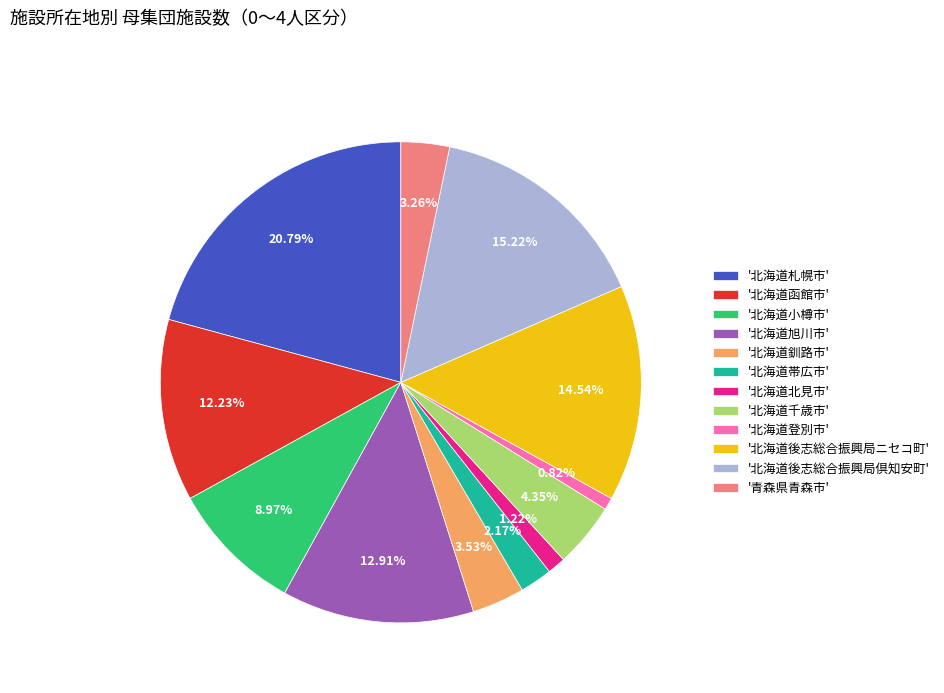

Between '北海道後志総合振興局ニセコ町' and '北海道千歳市', which is larger?

'北海道後志総合振興局ニセコ町'